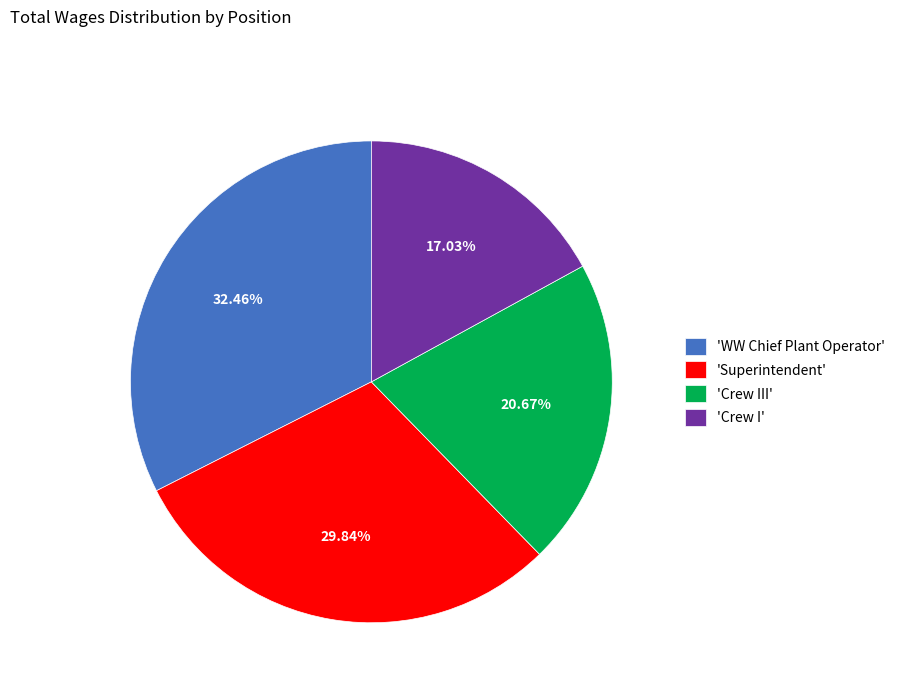

Does 'Superintendent' account for over 50% of the chart?

No